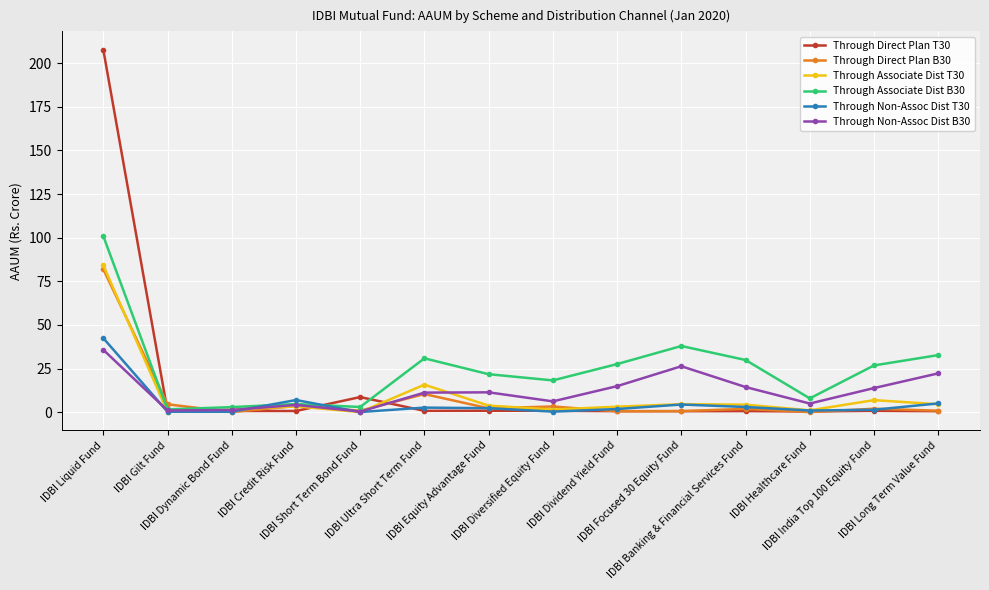

What is the value of the Through Non-Assoc Dist T30 point at the 4th from the left?

6.9